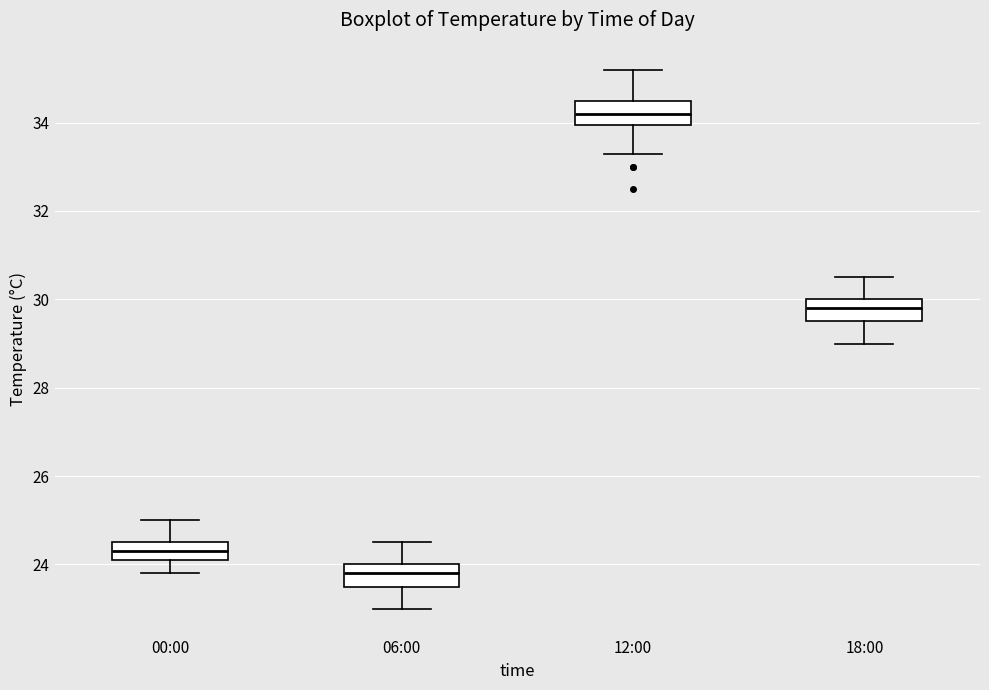

Which box's median line is the highest?

12:00